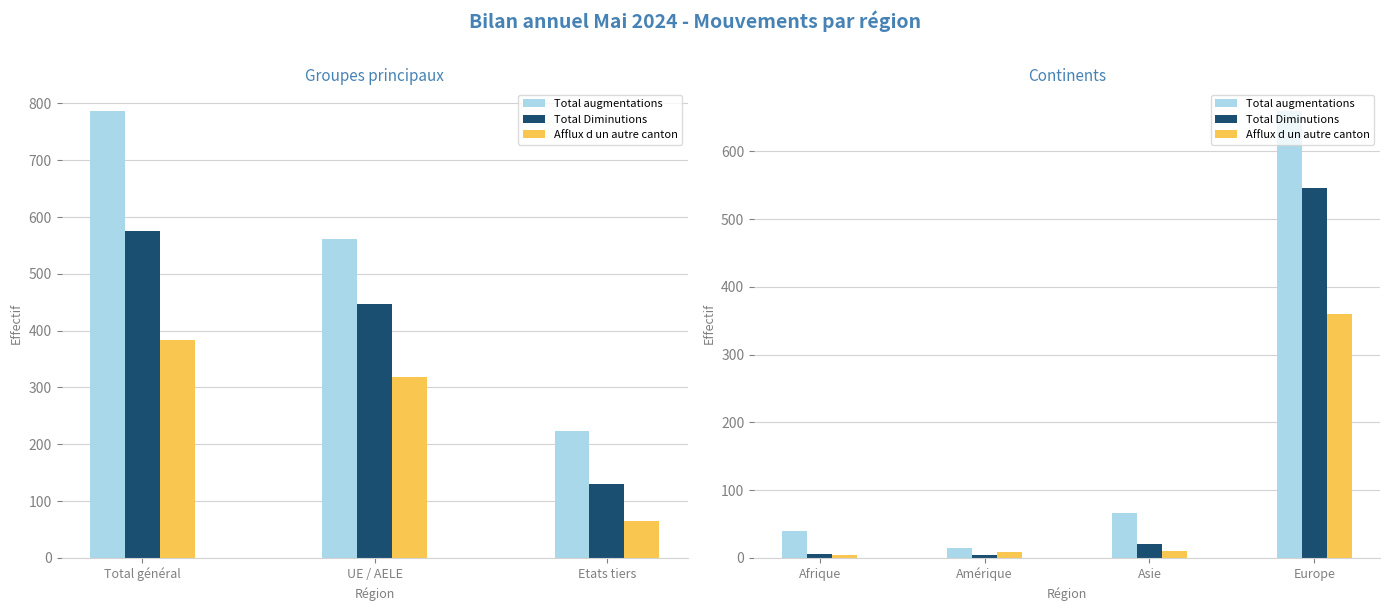

List the series in order of their overall mean, highest first.

Total augmentations, Total Diminutions, Afflux d un autre canton